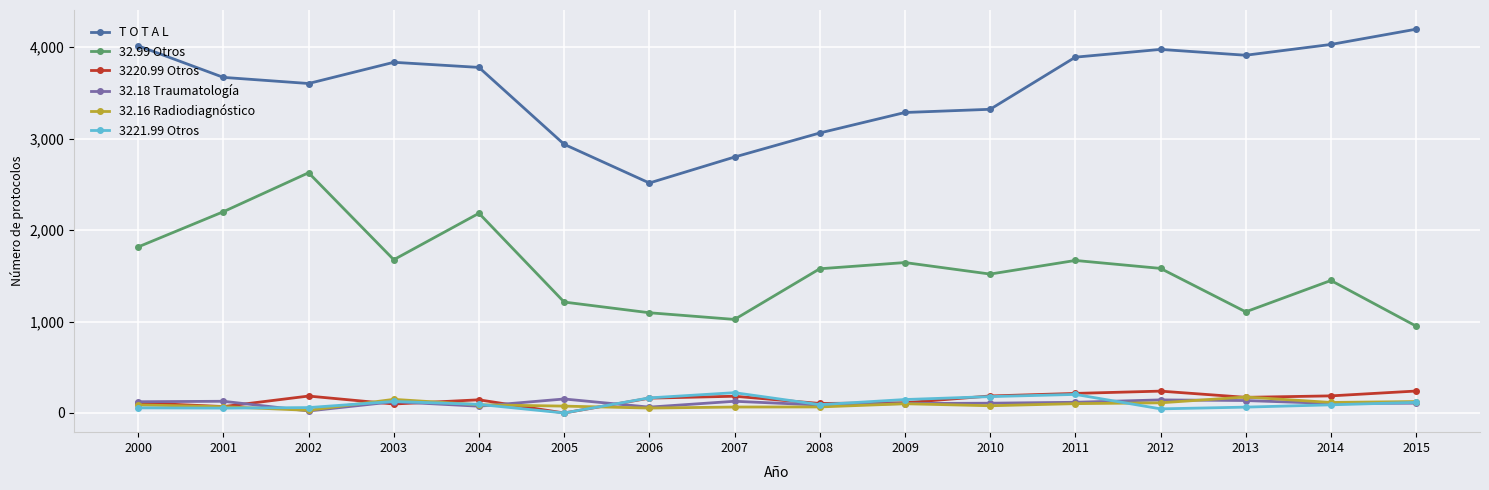

At which label does 32.18 Traumatología first exceed 117?

2000